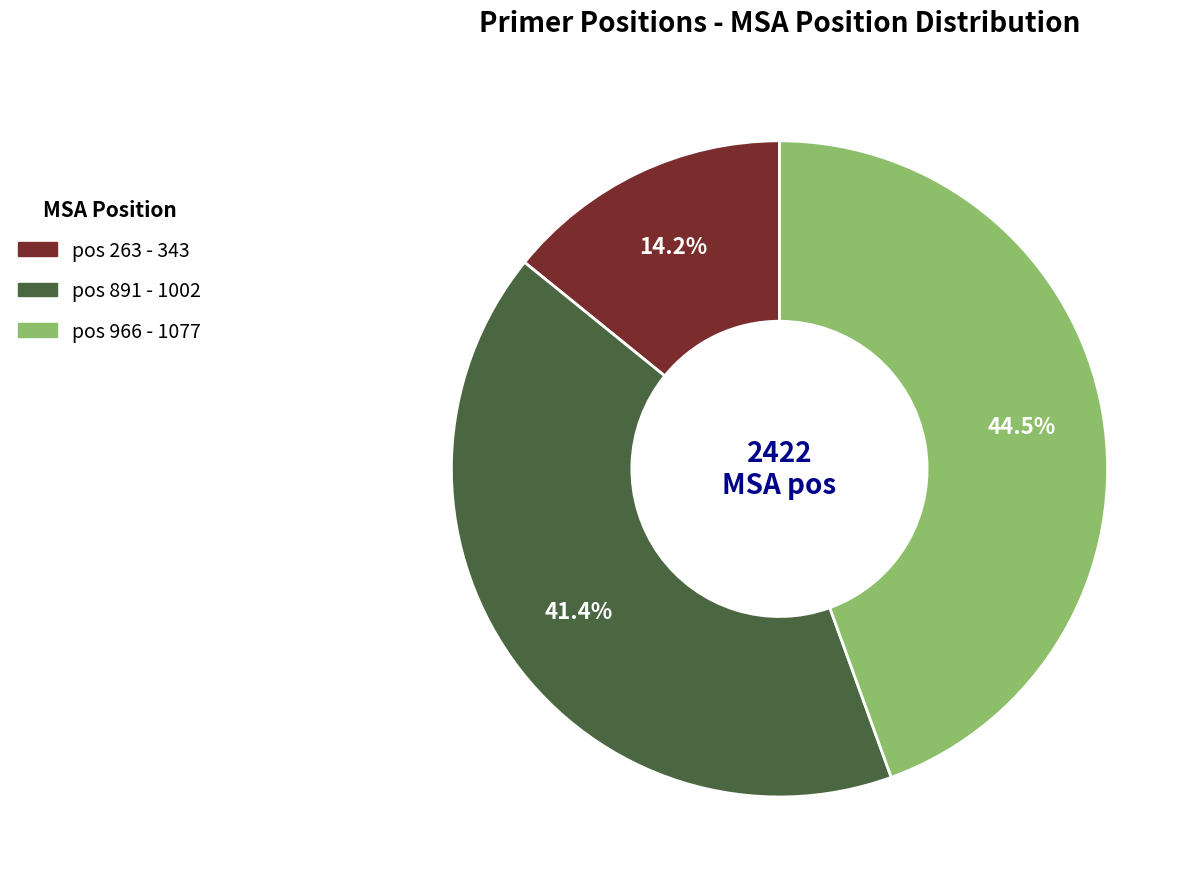

Is there a majority slice in this chart?

No